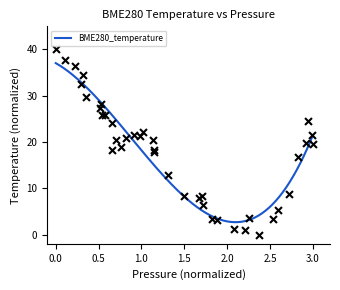

What is the lowest value of the BME280_temperature series?

2.7